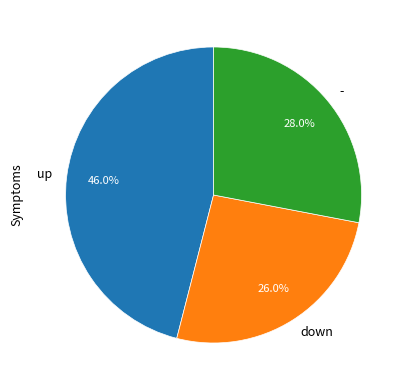

True or false: - accounts for 33% of the total.

False